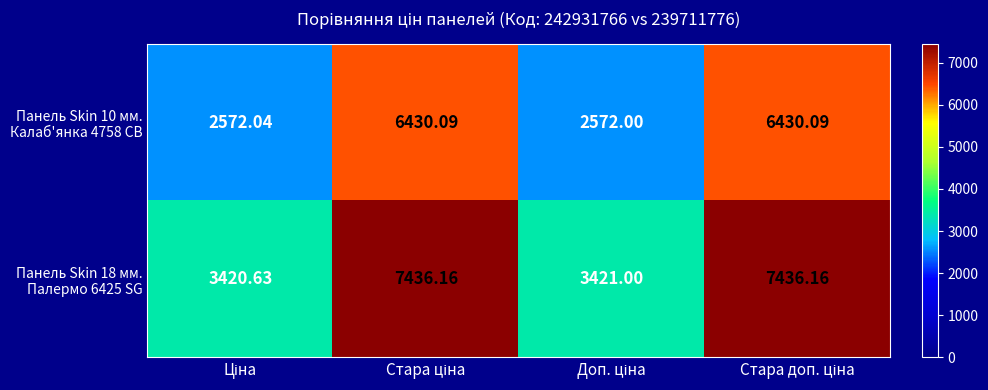

How many data points does each series have?

4